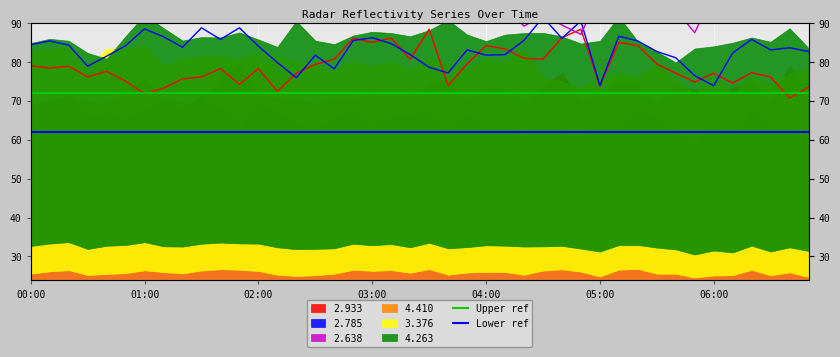

Is the value of Upper ref at 01:00 greater than the value of Lower ref at 00:00?

Yes